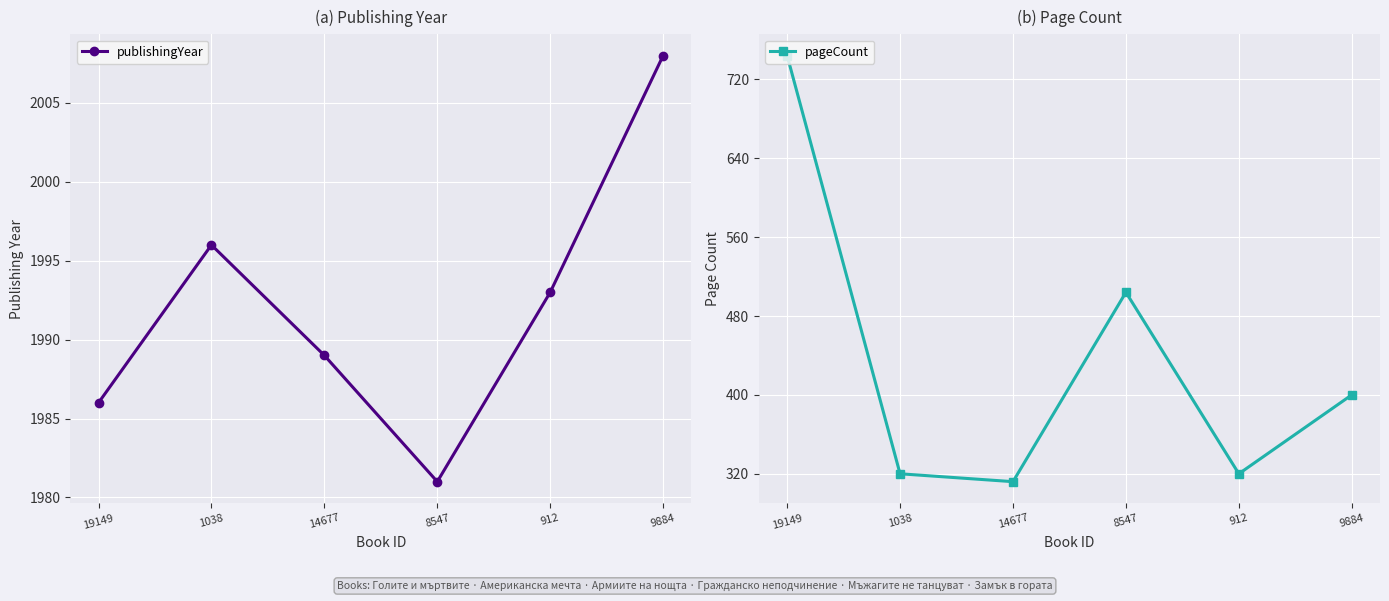

Which series has the largest total across all categories?

publishingYear